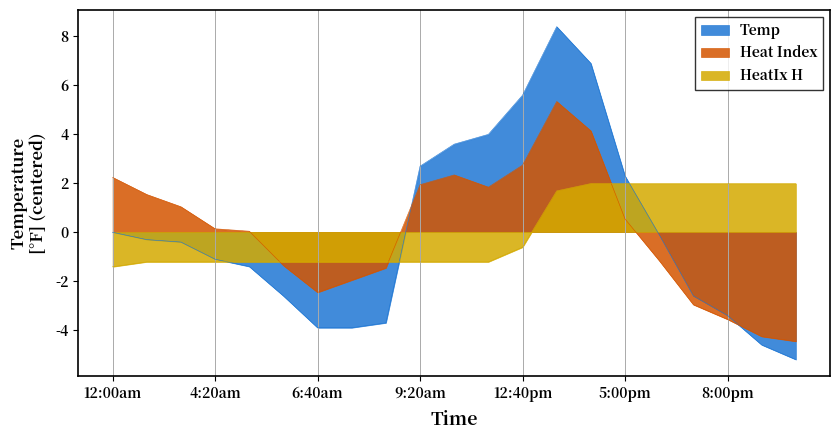

The Temp series shows -3.4 at 8:00pm. True or false?

True